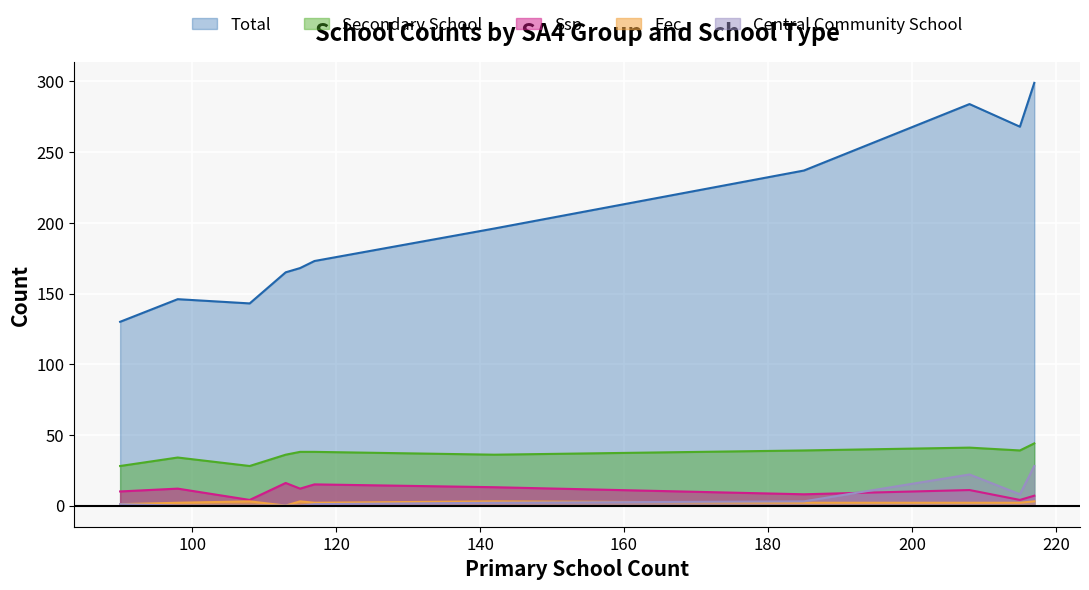

How many lines are shown in the chart?

5